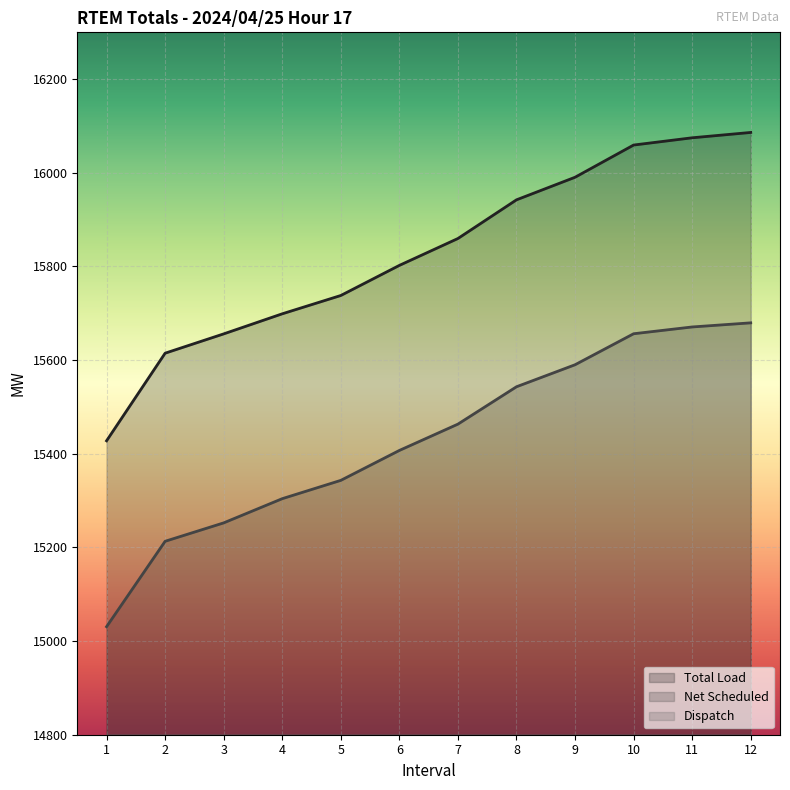

Reading left to right, what are all the values shown in this chart?

Total Load: 15427.7	15614.8	15656.0	15698.9	15738.0	15802.3	15859.7	15942.3	15990.5	16059.3	16074.8	16086.2
Net Scheduled: 15030.7	15213.1	15252.4	15304.1	15343.2	15407.1	15463.3	15543.1	15590.1	15656.3	15670.8	15679.6
Dispatch: 587.2	578.2	571.2	542.2	538.7	538.7	538.7	538.7	538.7	538.7	538.7	517.2